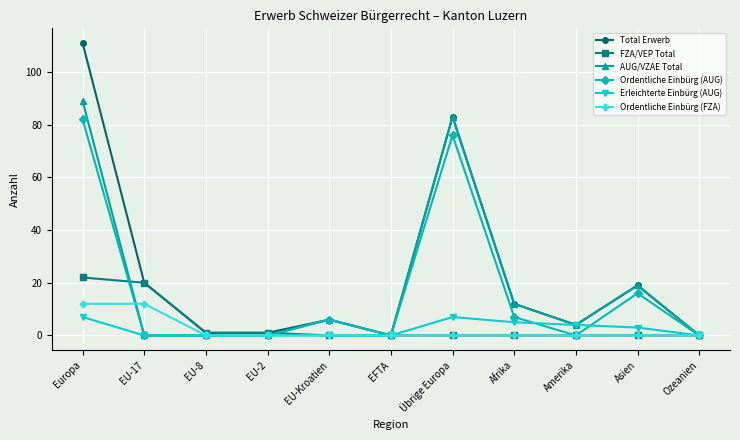

Reading left to right, list all the values displayed in this chart.

Total Erwerb: Europa=111	EU-17=20	EU-8=1	EU-2=1	EU-Kroatien=6	EFTA=0	Übrige Europa=83	Afrika=12	Amerika=4	Asien=19	Ozeanien=0
FZA/VEP Total: Europa=22	EU-17=20	EU-8=1	EU-2=1	EU-Kroatien=0	EFTA=0	Übrige Europa=0	Afrika=0	Amerika=0	Asien=0	Ozeanien=0
AUG/VZAE Total: Europa=89	EU-17=0	EU-8=0	EU-2=0	EU-Kroatien=6	EFTA=0	Übrige Europa=83	Afrika=12	Amerika=4	Asien=19	Ozeanien=0
Ordentliche Einbürg (AUG): Europa=82	EU-17=0	EU-8=0	EU-2=0	EU-Kroatien=6	EFTA=0	Übrige Europa=76	Afrika=7	Amerika=0	Asien=16	Ozeanien=0
Erleichterte Einbürg (AUG): Europa=7	EU-17=0	EU-8=0	EU-2=0	EU-Kroatien=0	EFTA=0	Übrige Europa=7	Afrika=5	Amerika=4	Asien=3	Ozeanien=0
Ordentliche Einbürg (FZA): Europa=12	EU-17=12	EU-8=0	EU-2=0	EU-Kroatien=0	EFTA=0	Übrige Europa=0	Afrika=0	Amerika=0	Asien=0	Ozeanien=0